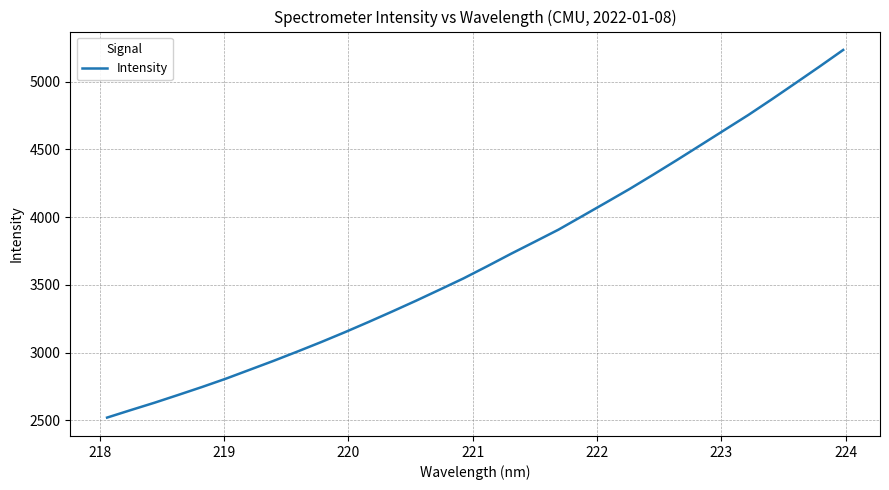

What is the minimum value shown in the chart?

2521.1